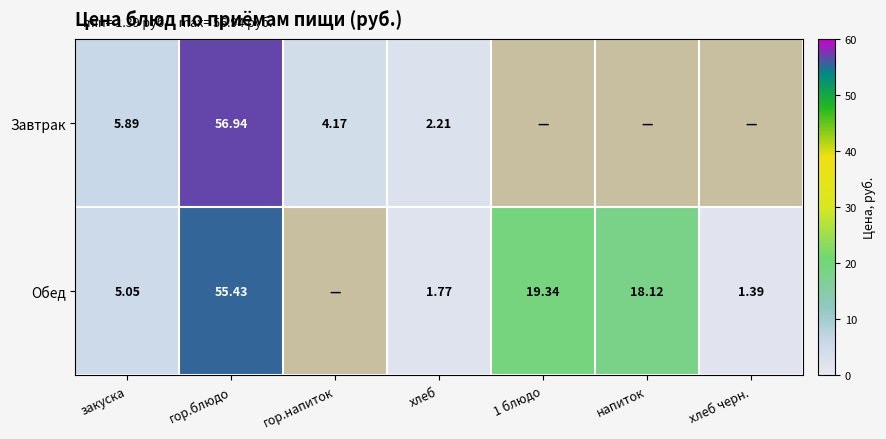

Is it true that Обед equals 19.3 at 1 блюдо?

True